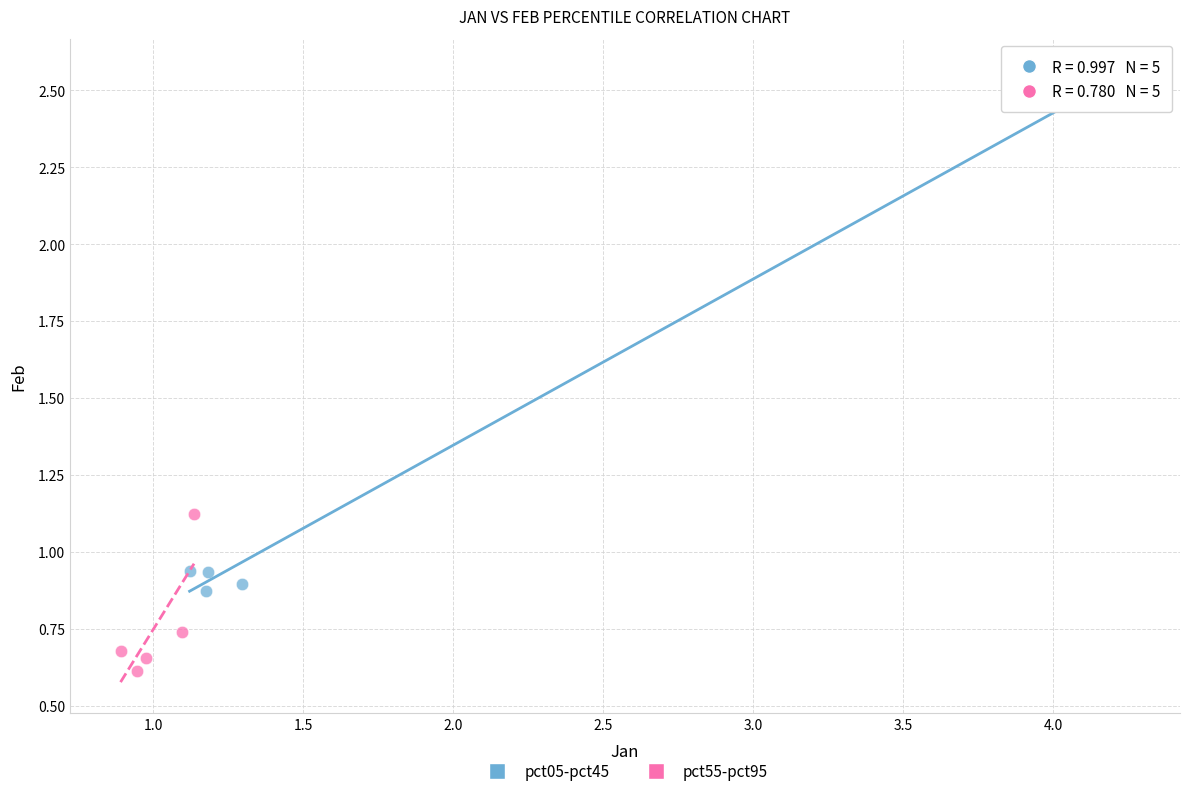

Which series reaches the minimum Y coordinate?

pct55-pct95